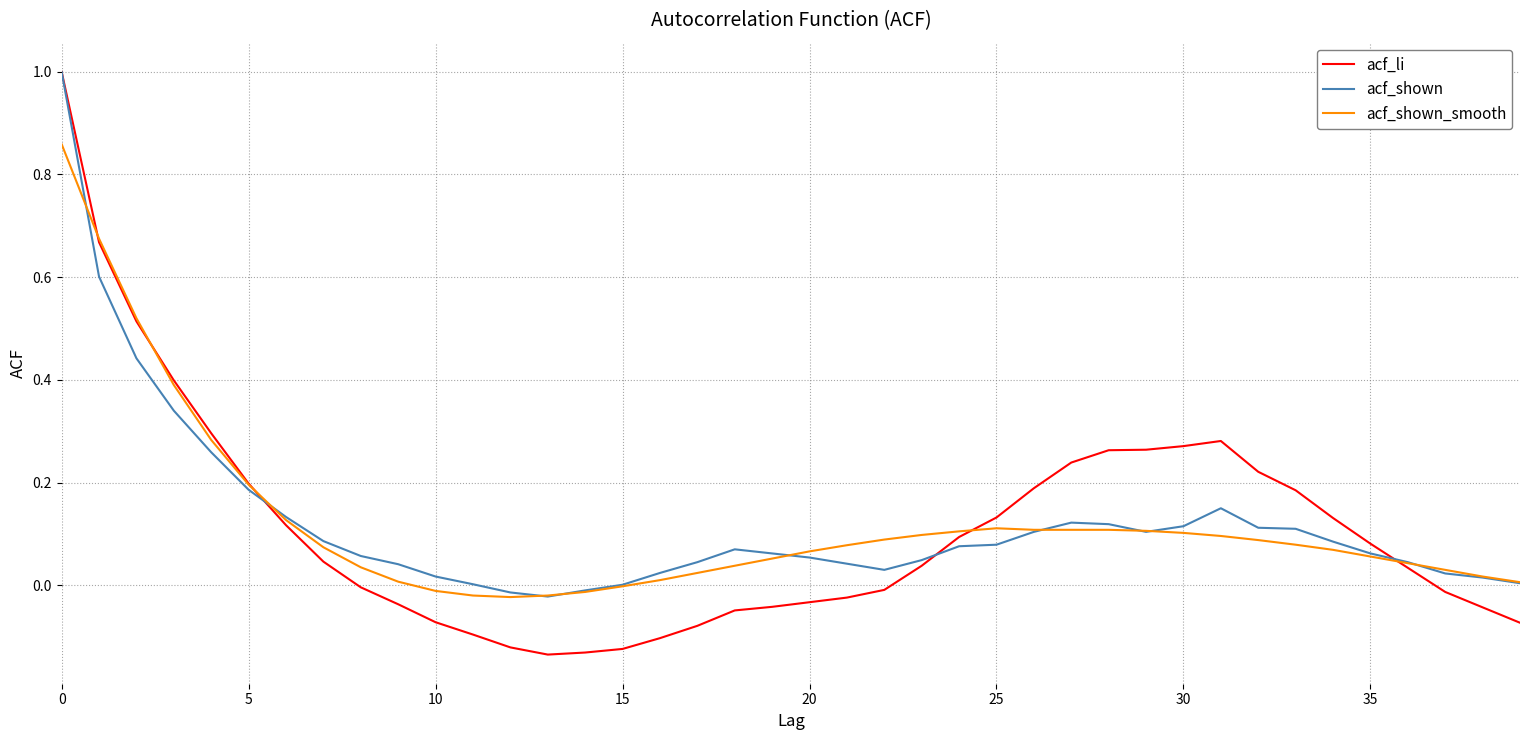

How many lines are shown in the chart?

3